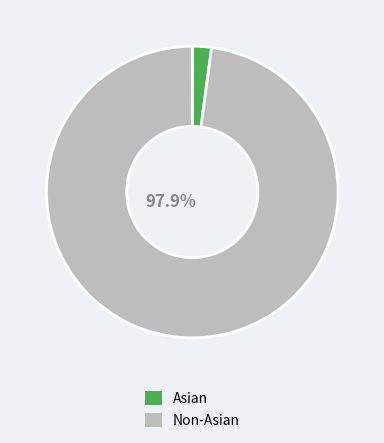

Does any single category account for the majority?

Yes